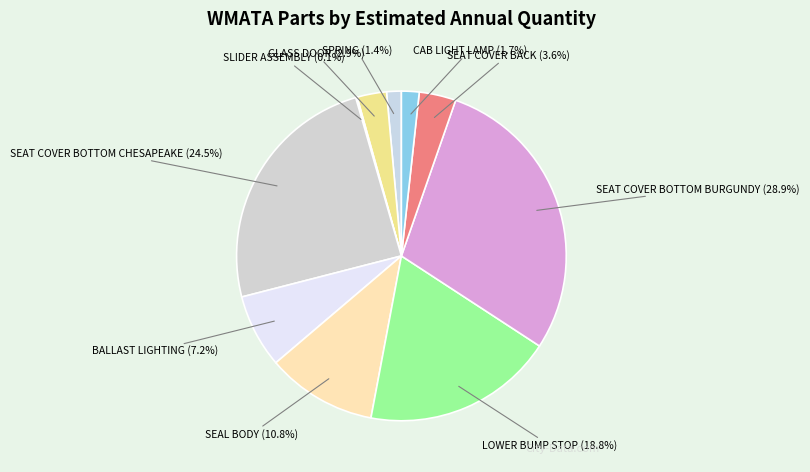

Combined, what portion of the pie is SPRING (1.4%) and GLASS DOOR (2.9%)?

4.3%